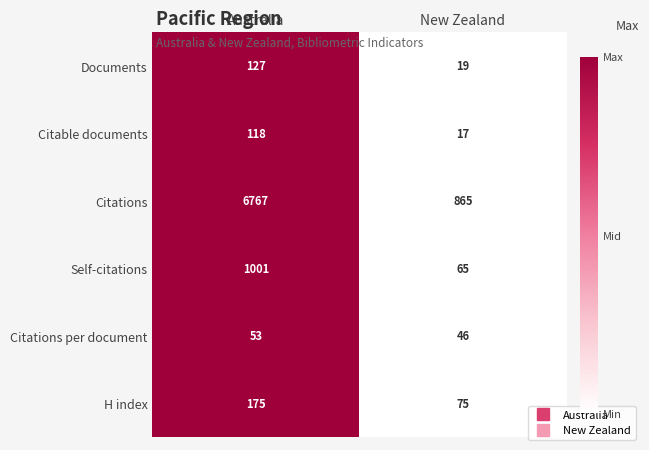

Reading left to right, what are all the values shown in this chart?

Documents: Australia=127	New Zealand=19
Citable documents: Australia=118	New Zealand=17
Citations: Australia=6767	New Zealand=865
Self-citations: Australia=1001	New Zealand=65
Citations per document: Australia=53	New Zealand=46
H index: Australia=175	New Zealand=75